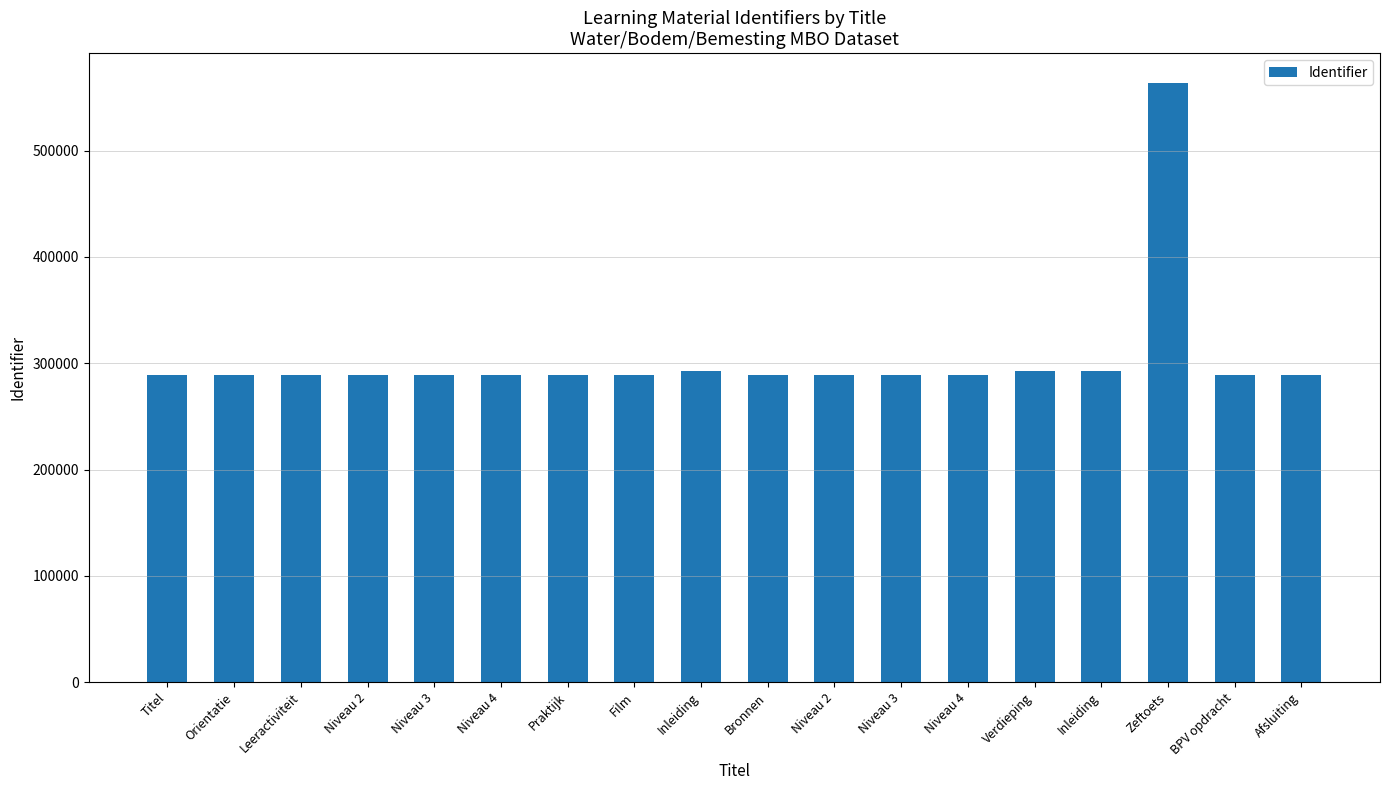

Between Praktijk and Niveau 3, which is larger?

Praktijk